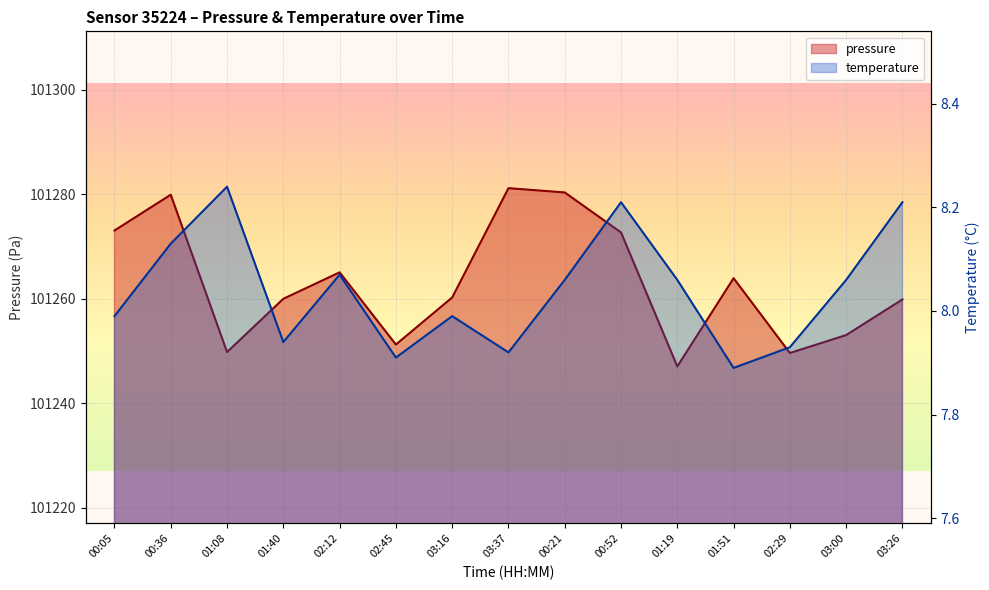

The value of temperature at 03:16 is 12.8. True or false?

False